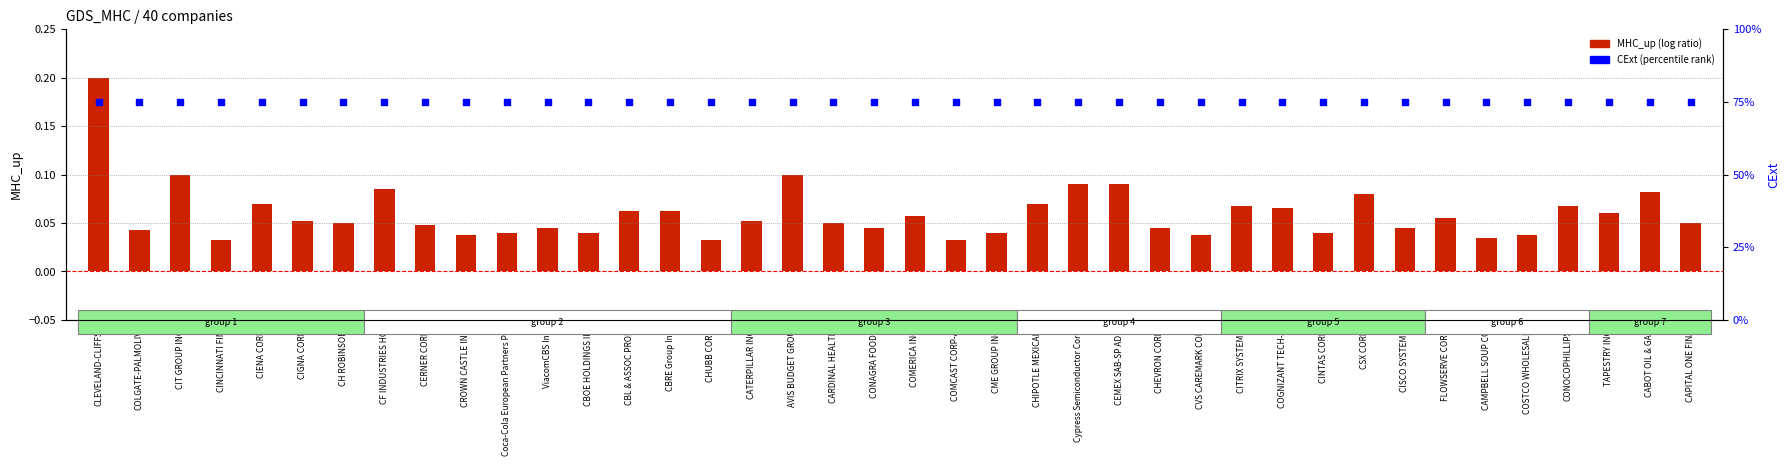

Which series reaches the maximum Y coordinate?

CExt (percentile rank)